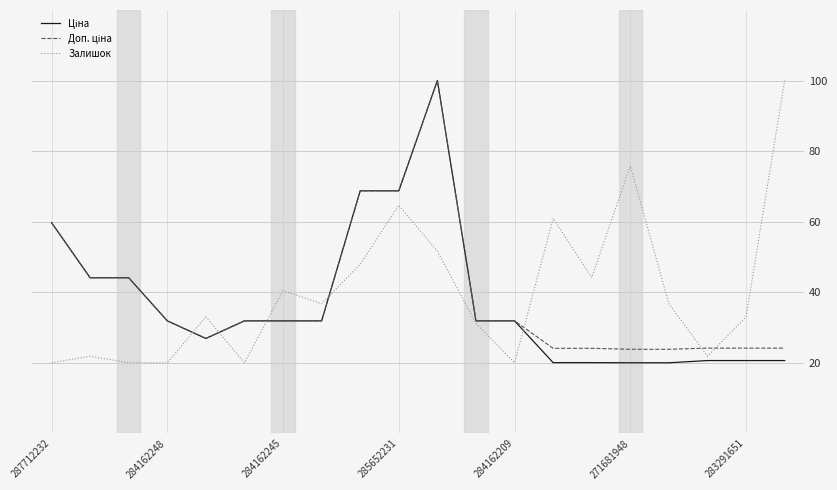

What is the difference between the second highest and minimum values in the Залишок series?

55.8